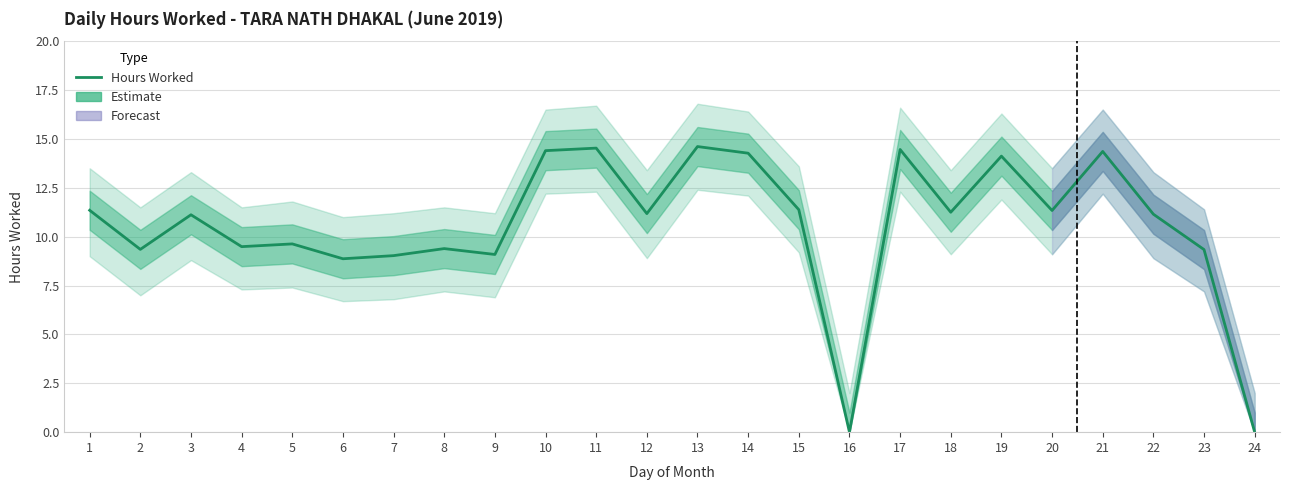

How many values exceed 11?

14